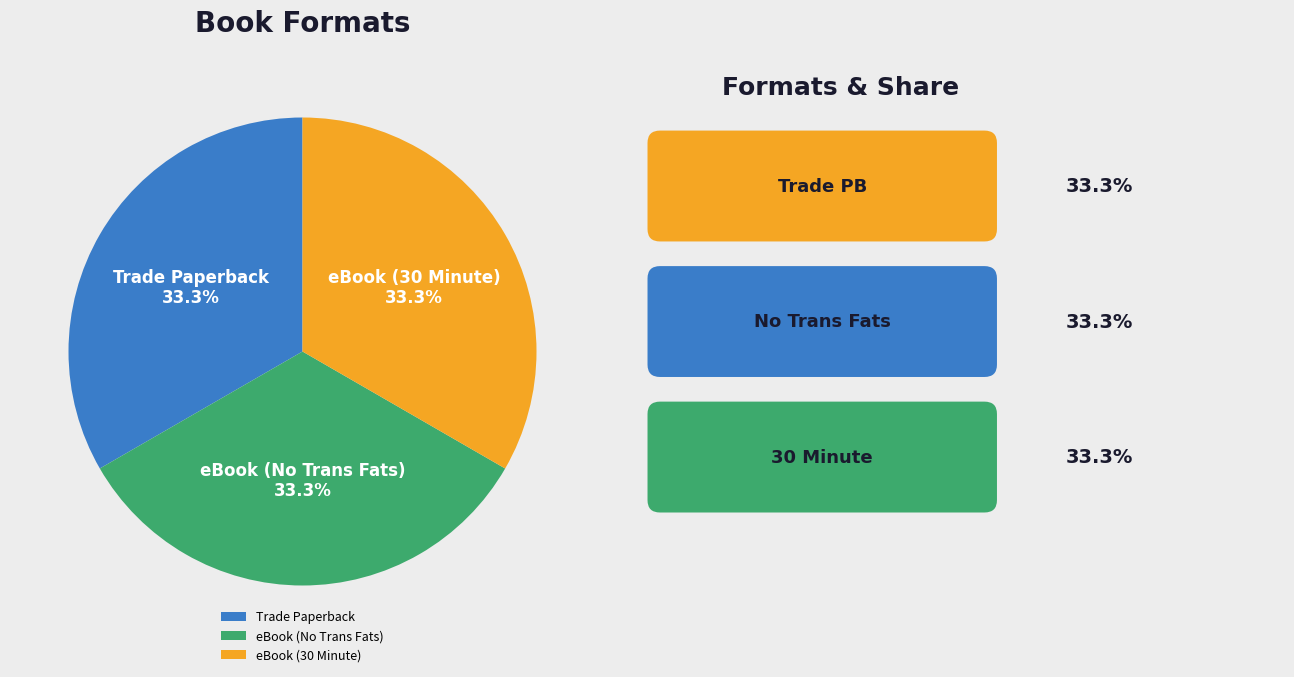

Is there any slice that represents more than half of the pie?

No